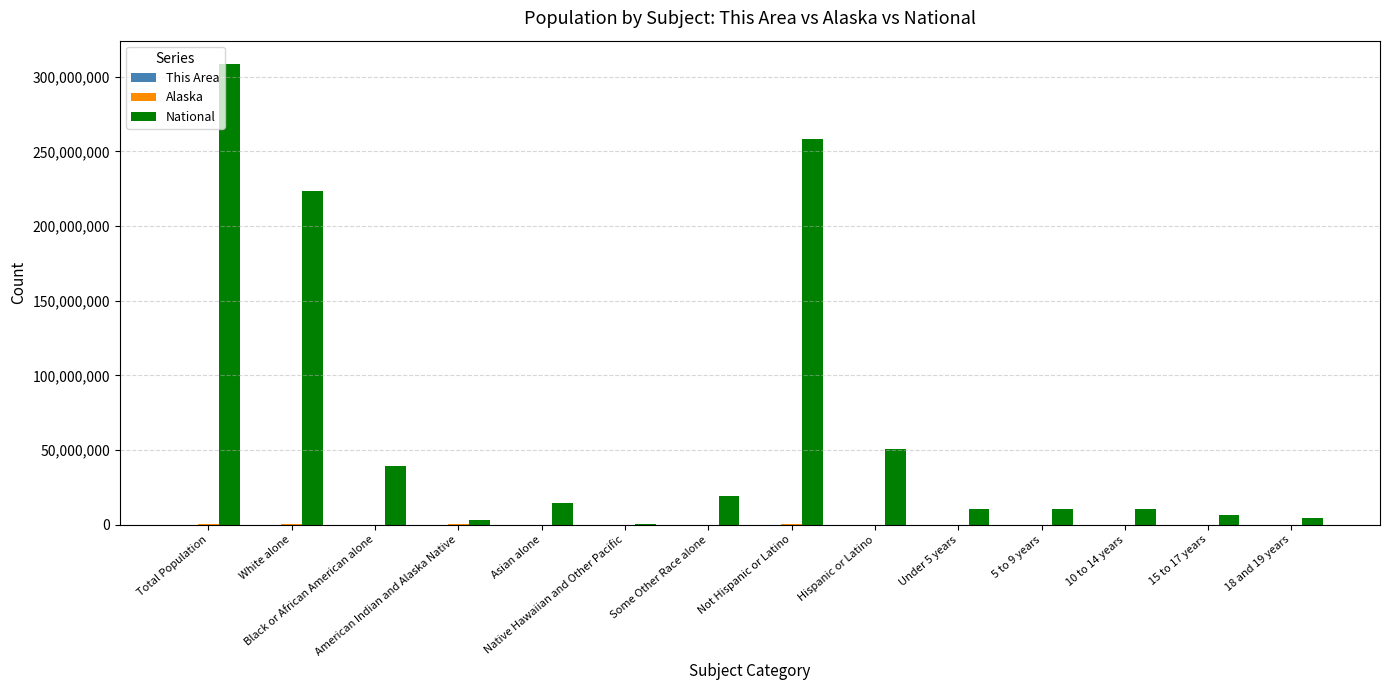

Which series has the largest total across all categories?

National